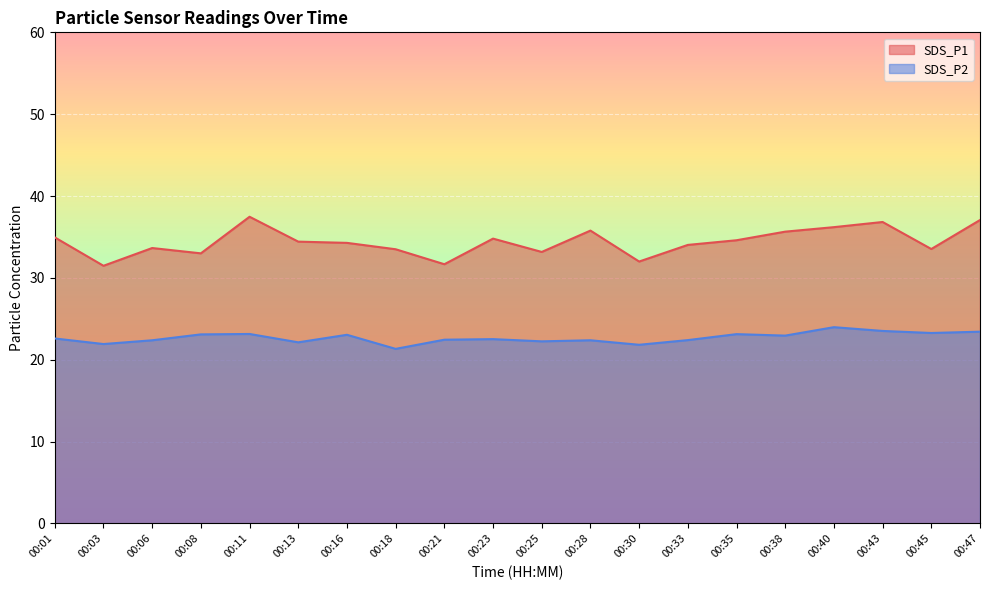

Does the chart display data point markers on the line(s)?

No